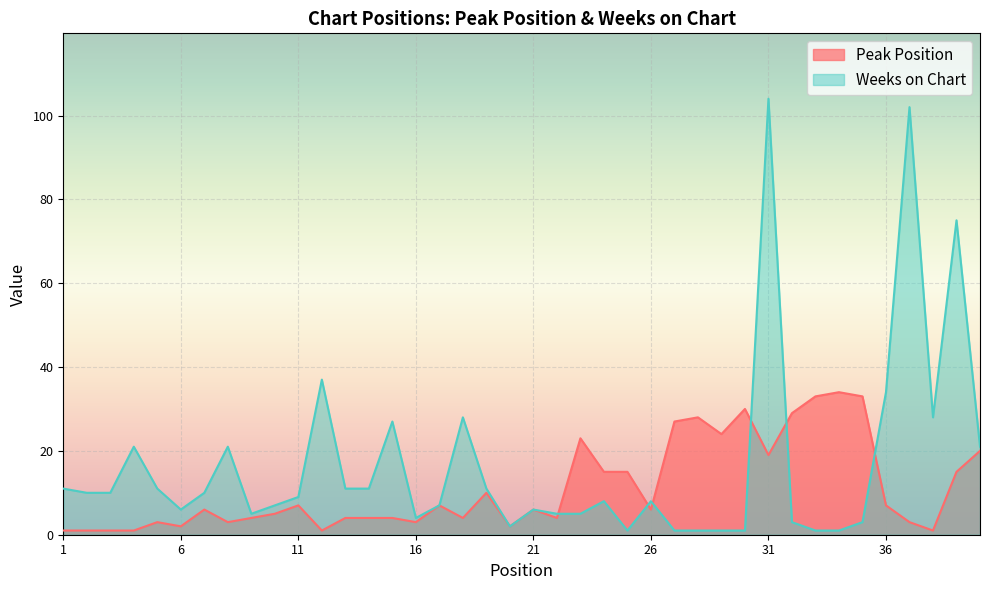

What is the sum of the Weeks on Chart values at 36 and 2?

44